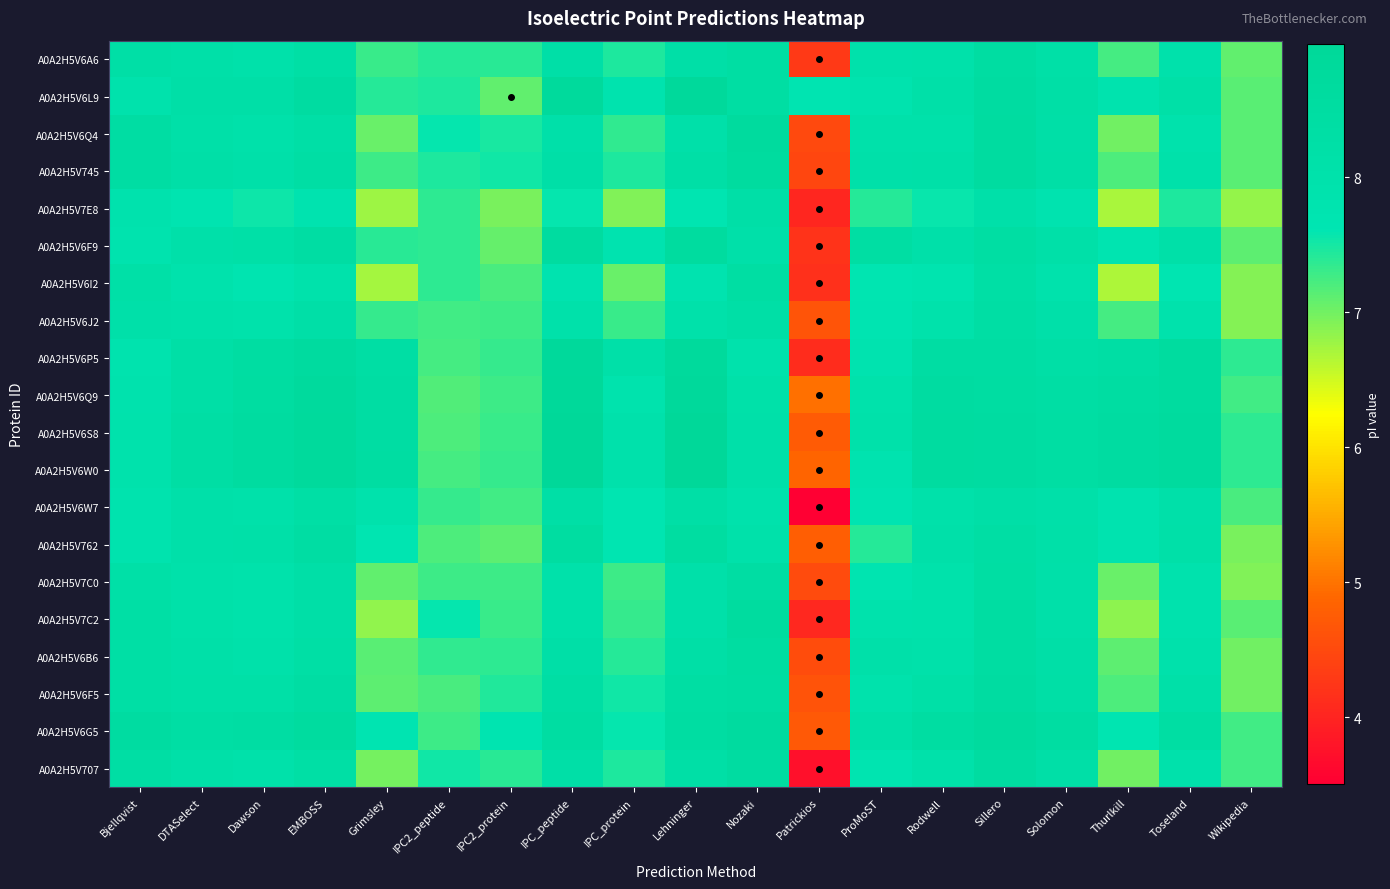

Reading right to left, list all the values displayed in this chart.

A0A2H5V6A6: Wikipedia=7.1	Toseland=8.0	Thurlkill=7.2	Solomon=8.2	Sillero=8.5	Rodwell=8.1	ProMoST=8.0	Patrickios=4.3	Nozaki=8.4	Lehninger=8.2	IPC_protein=7.5	IPC_peptide=8.2	IPC2_protein=7.4	IPC2_peptide=7.4	Grimsley=7.3	EMBOSS=8.3	Dawson=8.1	DTASelect=8.1	Bjellqvist=8.3
A0A2H5V6L9: Wikipedia=7.1	Toseland=8.2	Thurlkill=7.8	Solomon=8.3	Sillero=8.5	Rodwell=8.2	ProMoST=7.8	Patrickios=7.7	Nozaki=8.4	Lehninger=8.8	IPC_protein=7.8	IPC_peptide=8.8	IPC2_protein=7.1	IPC2_peptide=7.5	Grimsley=7.4	EMBOSS=8.5	Dawson=8.2	DTASelect=8.2	Bjellqvist=7.9
A0A2H5V6Q4: Wikipedia=7.1	Toseland=8.0	Thurlkill=7.0	Solomon=8.2	Sillero=8.6	Rodwell=8.1	ProMoST=8.0	Patrickios=4.5	Nozaki=8.7	Lehninger=8.1	IPC_protein=7.4	IPC_peptide=8.1	IPC2_protein=7.5	IPC2_peptide=7.6	Grimsley=7.1	EMBOSS=8.3	Dawson=8.0	DTASelect=8.2	Bjellqvist=8.4
A0A2H5V745: Wikipedia=7.1	Toseland=8.1	Thurlkill=7.2	Solomon=8.3	Sillero=8.6	Rodwell=8.1	ProMoST=8.1	Patrickios=4.5	Nozaki=8.6	Lehninger=8.2	IPC_protein=7.5	IPC_peptide=8.2	IPC2_protein=7.5	IPC2_peptide=7.5	Grimsley=7.3	EMBOSS=8.4	Dawson=8.1	DTASelect=8.2	Bjellqvist=8.4
A0A2H5V7E8: Wikipedia=6.8	Toseland=7.5	Thurlkill=6.7	Solomon=7.8	Sillero=8.1	Rodwell=7.6	ProMoST=7.4	Patrickios=4.0	Nozaki=8.2	Lehninger=7.6	IPC_protein=6.9	IPC_peptide=7.6	IPC2_protein=7.0	IPC2_peptide=7.4	Grimsley=6.8	EMBOSS=7.8	Dawson=7.5	DTASelect=7.7	Bjellqvist=7.9
A0A2H5V6F9: Wikipedia=7.1	Toseland=8.2	Thurlkill=7.7	Solomon=8.2	Sillero=8.4	Rodwell=8.1	ProMoST=8.4	Patrickios=4.2	Nozaki=8.1	Lehninger=8.6	IPC_protein=7.8	IPC_peptide=8.6	IPC2_protein=7.1	IPC2_peptide=7.4	Grimsley=7.4	EMBOSS=8.4	Dawson=8.2	DTASelect=8.1	Bjellqvist=7.8
A0A2H5V6I2: Wikipedia=6.9	Toseland=7.7	Thurlkill=6.7	Solomon=8.0	Sillero=8.3	Rodwell=7.8	ProMoST=7.7	Patrickios=4.2	Nozaki=8.4	Lehninger=7.8	IPC_protein=7.1	IPC_peptide=7.8	IPC2_protein=7.2	IPC2_peptide=7.4	Grimsley=6.7	EMBOSS=8.0	Dawson=7.7	DTASelect=7.9	Bjellqvist=8.2
A0A2H5V6J2: Wikipedia=6.9	Toseland=7.9	Thurlkill=7.2	Solomon=8.1	Sillero=8.3	Rodwell=8.0	ProMoST=7.7	Patrickios=4.7	Nozaki=8.3	Lehninger=8.1	IPC_protein=7.3	IPC_peptide=8.1	IPC2_protein=7.3	IPC2_peptide=7.3	Grimsley=7.3	EMBOSS=8.2	Dawson=8.0	DTASelect=8.1	Bjellqvist=8.1
A0A2H5V6P5: Wikipedia=7.4	Toseland=8.6	Thurlkill=8.4	Solomon=8.3	Sillero=8.4	Rodwell=8.4	ProMoST=7.8	Patrickios=4.1	Nozaki=8.0	Lehninger=8.8	IPC_protein=8.1	IPC_peptide=8.8	IPC2_protein=7.3	IPC2_peptide=7.2	Grimsley=8.4	EMBOSS=8.7	Dawson=8.5	DTASelect=8.3	Bjellqvist=7.8
A0A2H5V6Q9: Wikipedia=7.3	Toseland=8.6	Thurlkill=8.5	Solomon=8.4	Sillero=8.5	Rodwell=8.5	ProMoST=8.0	Patrickios=5.0	Nozaki=8.1	Lehninger=8.9	IPC_protein=7.9	IPC_peptide=8.9	IPC2_protein=7.3	IPC2_peptide=7.2	Grimsley=8.4	EMBOSS=8.7	Dawson=8.5	DTASelect=8.3	Bjellqvist=7.9
A0A2H5V6S8: Wikipedia=7.4	Toseland=8.7	Thurlkill=8.5	Solomon=8.4	Sillero=8.5	Rodwell=8.6	ProMoST=8.0	Patrickios=4.7	Nozaki=8.1	Lehninger=9.0	IPC_protein=8.0	IPC_peptide=9.0	IPC2_protein=7.3	IPC2_peptide=7.2	Grimsley=8.4	EMBOSS=8.8	Dawson=8.6	DTASelect=8.3	Bjellqvist=7.9
A0A2H5V6W0: Wikipedia=7.4	Toseland=8.7	Thurlkill=8.5	Solomon=8.4	Sillero=8.5	Rodwell=8.6	ProMoST=7.8	Patrickios=4.9	Nozaki=8.1	Lehninger=9.0	IPC_protein=8.0	IPC_peptide=9.0	IPC2_protein=7.3	IPC2_peptide=7.2	Grimsley=8.5	EMBOSS=8.8	Dawson=8.6	DTASelect=8.3	Bjellqvist=7.9
A0A2H5V6W7: Wikipedia=7.2	Toseland=8.1	Thurlkill=7.8	Solomon=8.1	Sillero=8.2	Rodwell=8.0	ProMoST=7.7	Patrickios=3.5	Nozaki=7.9	Lehninger=8.2	IPC_protein=7.6	IPC_peptide=8.3	IPC2_protein=7.3	IPC2_peptide=7.3	Grimsley=7.9	EMBOSS=8.3	Dawson=8.1	DTASelect=8.1	Bjellqvist=7.8
A0A2H5V762: Wikipedia=7.0	Toseland=8.1	Thurlkill=7.8	Solomon=8.2	Sillero=8.3	Rodwell=8.1	ProMoST=7.4	Patrickios=4.8	Nozaki=8.1	Lehninger=8.5	IPC_protein=7.6	IPC_peptide=8.5	IPC2_protein=7.1	IPC2_peptide=7.2	Grimsley=7.6	EMBOSS=8.4	Dawson=8.2	DTASelect=8.1	Bjellqvist=7.8
A0A2H5V7C0: Wikipedia=6.9	Toseland=7.9	Thurlkill=7.0	Solomon=8.1	Sillero=8.4	Rodwell=8.0	ProMoST=7.7	Patrickios=4.5	Nozaki=8.4	Lehninger=8.1	IPC_protein=7.3	IPC_peptide=8.1	IPC2_protein=7.3	IPC2_peptide=7.3	Grimsley=7.1	EMBOSS=8.2	Dawson=8.0	DTASelect=8.1	Bjellqvist=8.2
A0A2H5V7C2: Wikipedia=7.1	Toseland=7.9	Thurlkill=6.9	Solomon=8.1	Sillero=8.5	Rodwell=8.0	ProMoST=8.0	Patrickios=4.0	Nozaki=8.6	Lehninger=8.1	IPC_protein=7.3	IPC_peptide=8.1	IPC2_protein=7.3	IPC2_peptide=7.6	Grimsley=6.8	EMBOSS=8.2	Dawson=8.0	DTASelect=8.1	Bjellqvist=8.3
A0A2H5V6B6: Wikipedia=7.0	Toseland=8.0	Thurlkill=7.1	Solomon=8.2	Sillero=8.5	Rodwell=8.1	ProMoST=8.1	Patrickios=4.5	Nozaki=8.5	Lehninger=8.2	IPC_protein=7.4	IPC_peptide=8.2	IPC2_protein=7.4	IPC2_peptide=7.4	Grimsley=7.1	EMBOSS=8.3	Dawson=8.1	DTASelect=8.1	Bjellqvist=8.3
A0A2H5V6F5: Wikipedia=7.0	Toseland=8.1	Thurlkill=7.2	Solomon=8.3	Sillero=8.5	Rodwell=8.2	ProMoST=7.9	Patrickios=4.6	Nozaki=8.5	Lehninger=8.4	IPC_protein=7.5	IPC_peptide=8.4	IPC2_protein=7.4	IPC2_peptide=7.2	Grimsley=7.1	EMBOSS=8.4	Dawson=8.2	DTASelect=8.2	Bjellqvist=8.3
A0A2H5V6G5: Wikipedia=7.3	Toseland=8.4	Thurlkill=7.6	Solomon=8.5	Sillero=8.7	Rodwell=8.5	ProMoST=8.1	Patrickios=4.7	Nozaki=8.6	Lehninger=8.5	IPC_protein=7.6	IPC_peptide=8.5	IPC2_protein=7.7	IPC2_peptide=7.3	Grimsley=7.7	EMBOSS=8.6	Dawson=8.4	DTASelect=8.4	Bjellqvist=8.5
A0A2H5V707: Wikipedia=7.3	Toseland=8.0	Thurlkill=7.0	Solomon=8.2	Sillero=8.5	Rodwell=8.1	ProMoST=7.7	Patrickios=3.7	Nozaki=8.6	Lehninger=8.2	IPC_protein=7.5	IPC_peptide=8.2	IPC2_protein=7.4	IPC2_peptide=7.5	Grimsley=7.0	EMBOSS=8.3	Dawson=8.1	DTASelect=8.2	Bjellqvist=8.3